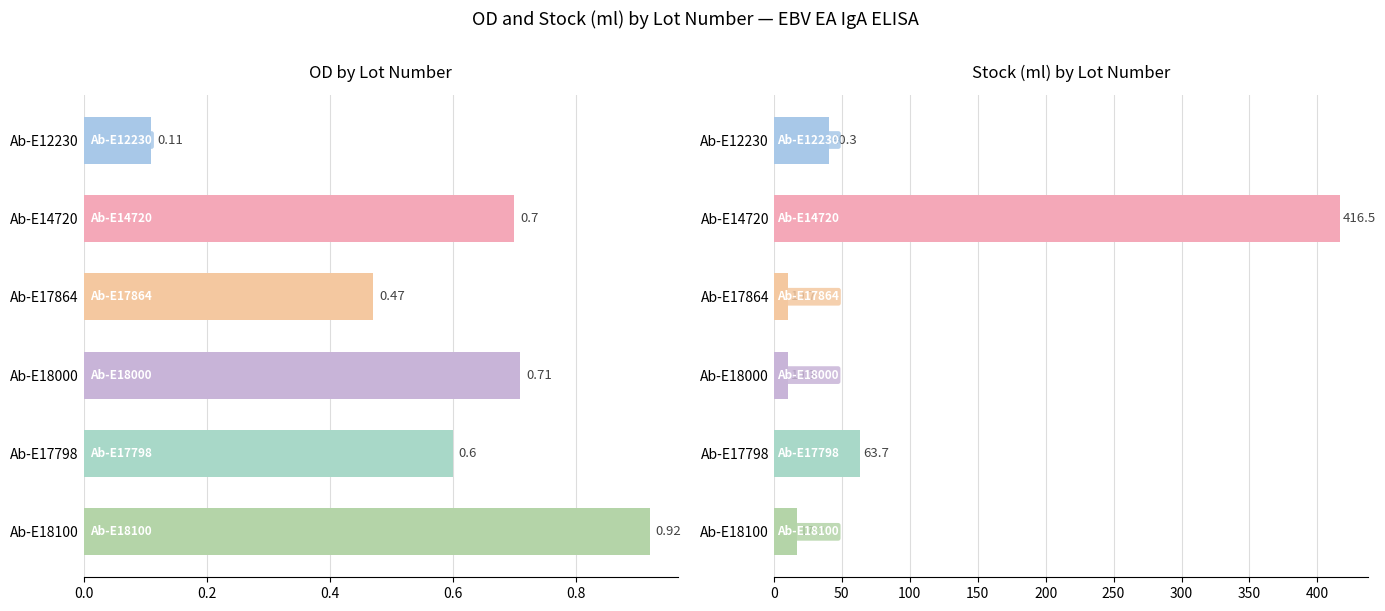

What is the value of the Stock (ml) bar at the 2nd from the left?

416.5